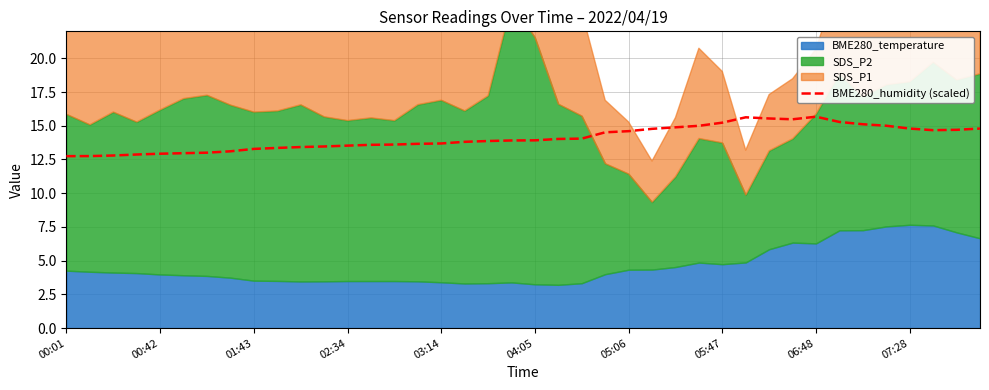

The BME280_humidity (scaled) series shows 14.8 at 07:28. True or false?

True